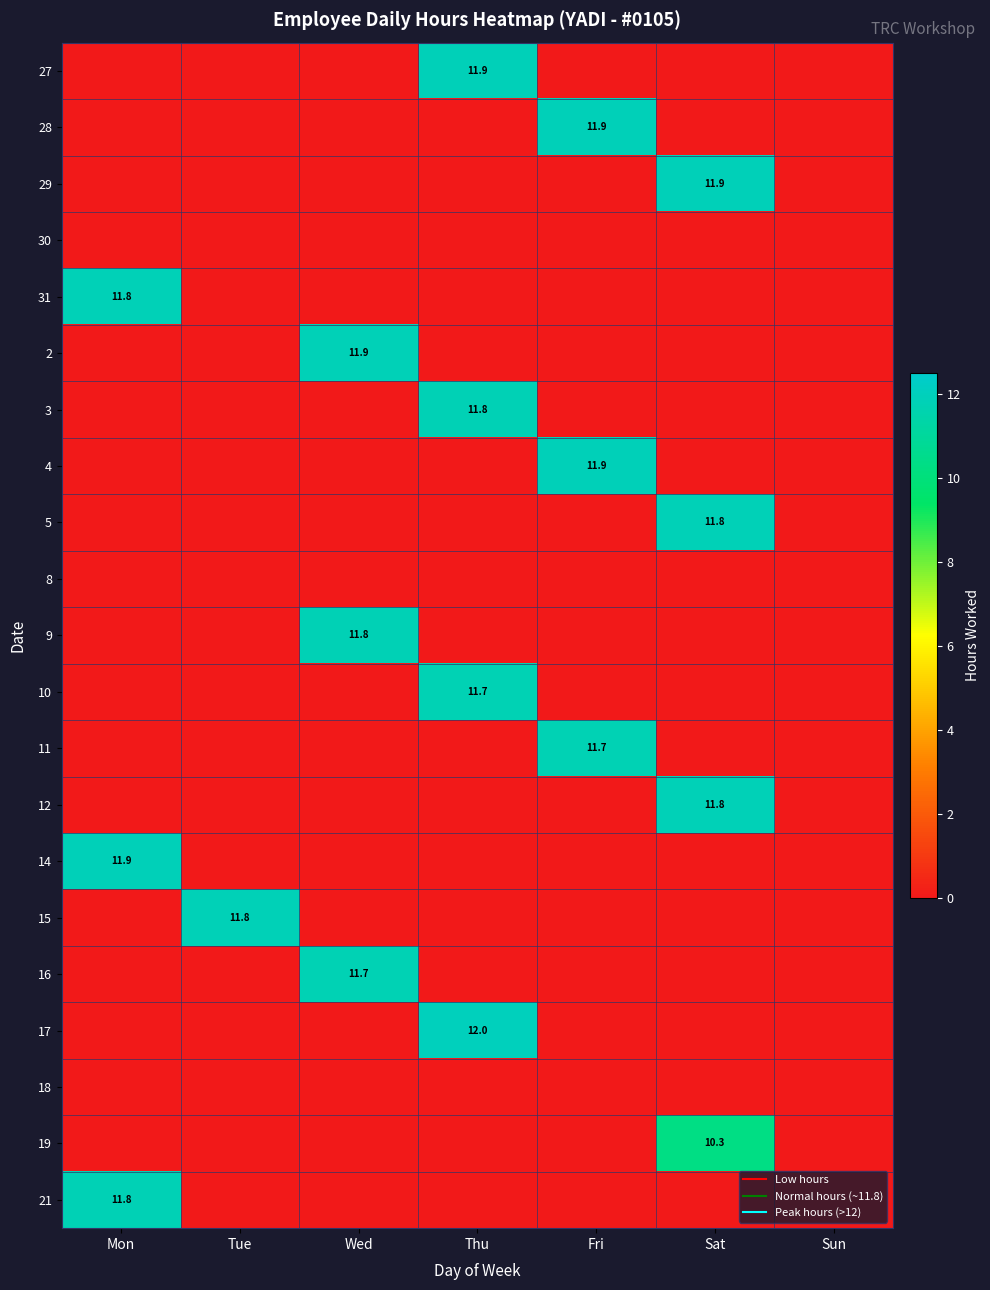

Which series has the largest range (max minus min)?

17